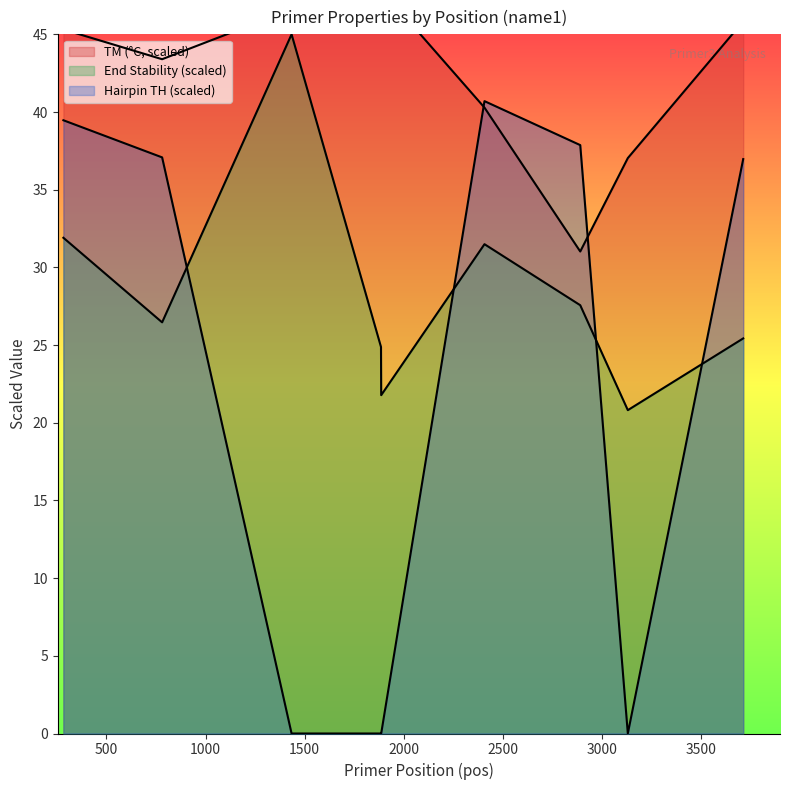

Does the chart have visible grid lines?

No